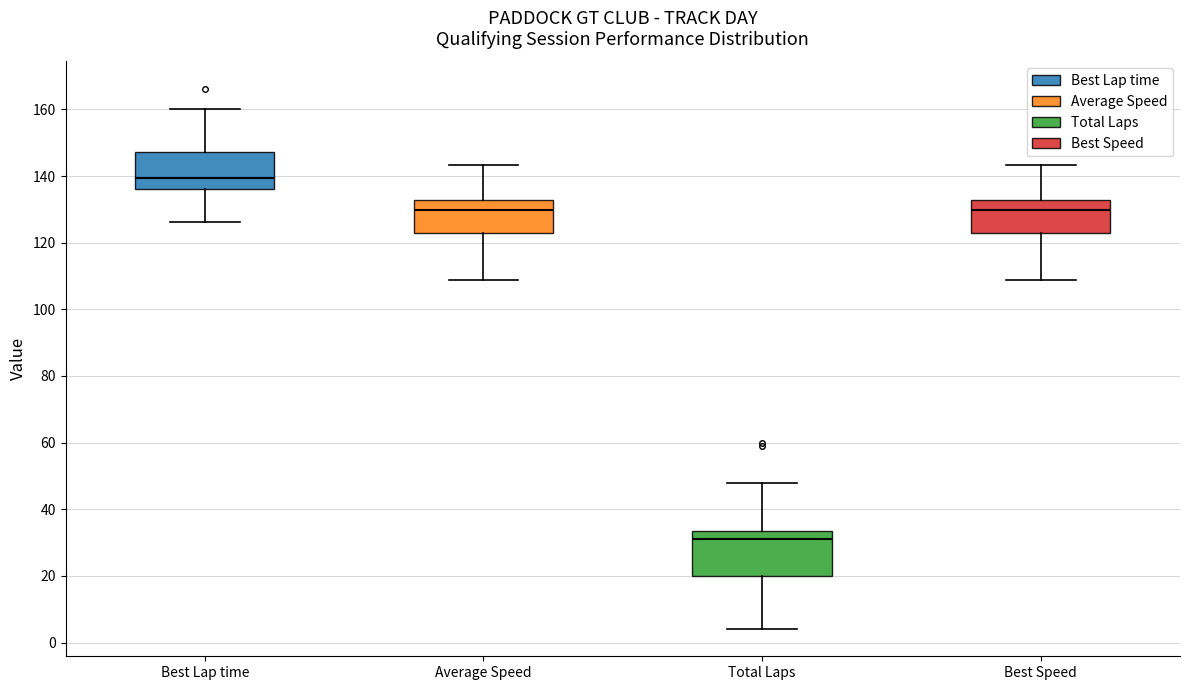

Which box is the tallest, from its lower edge to its upper edge?

Total Laps